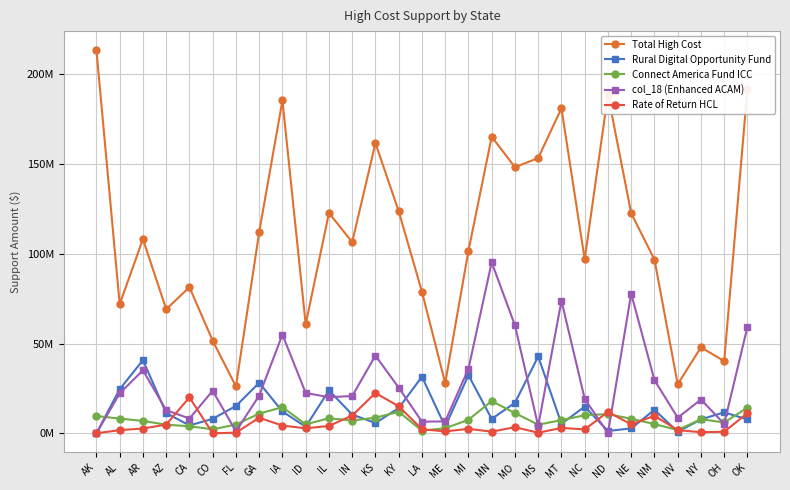

What is the label of the 17th point from the right?

KS